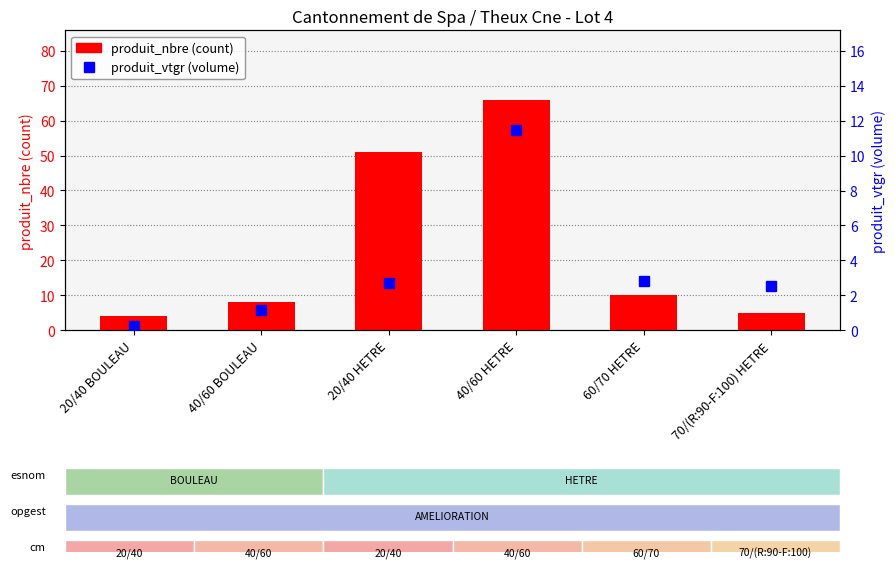

Which series changed the most between 40/60 BOULEAU and 60/70 HETRE?

produit_nbre (count)